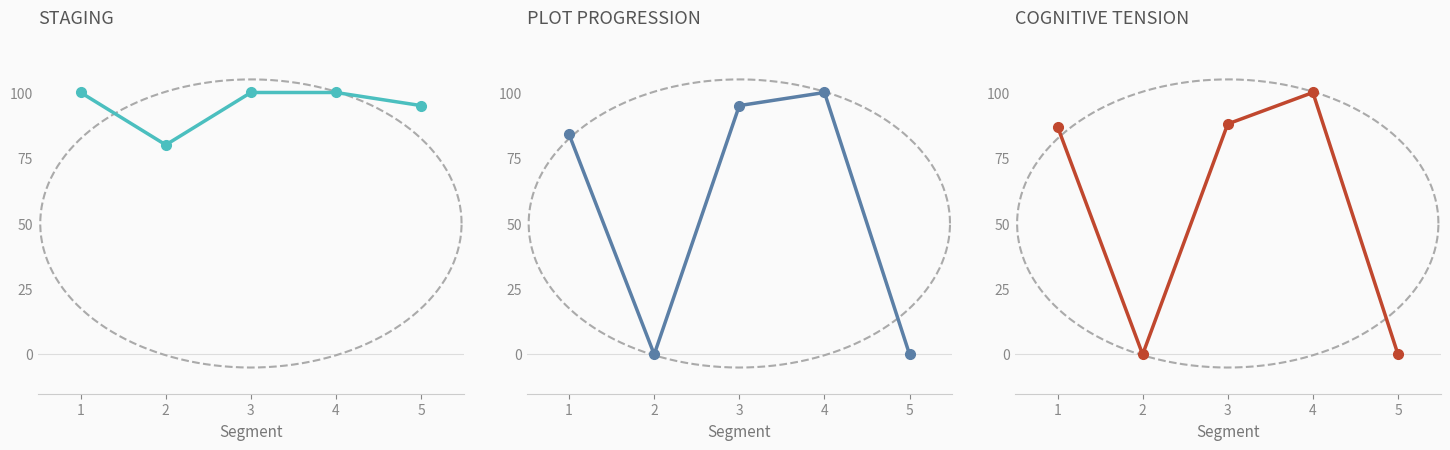

What is the spread (max minus min) of values at 3?

12